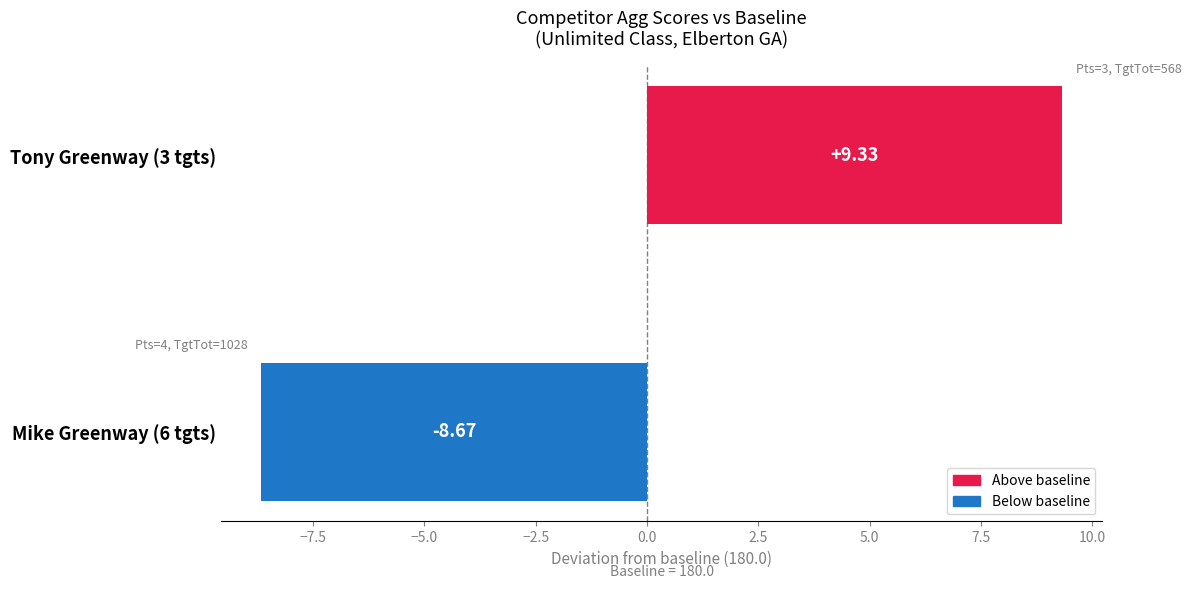

Which category has the highest value across all series?

Tony Greenway (3 tgts)